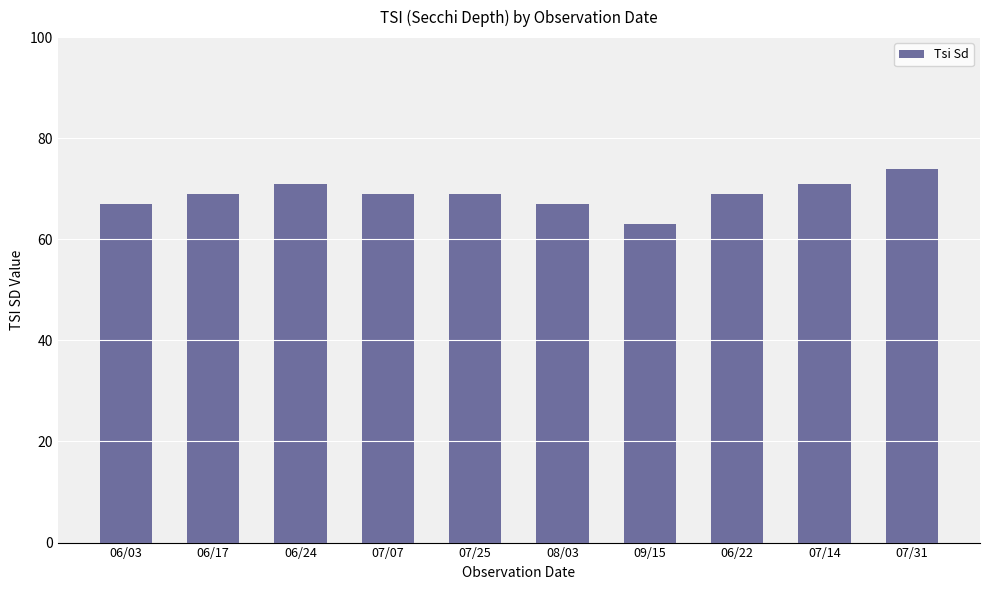

What is the change in value from 07/07 to 07/14?

+2